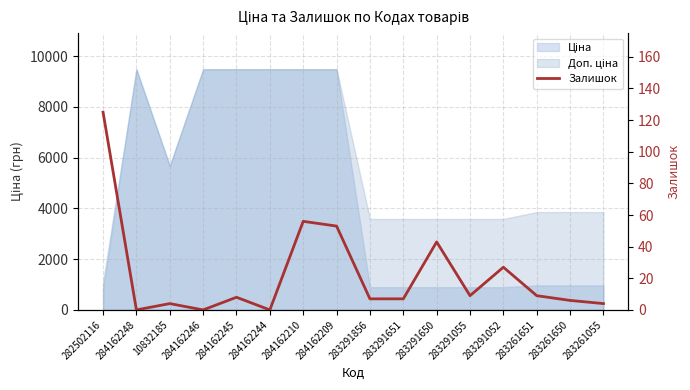

What is the change in value from 282502116 to 283291052?

-98